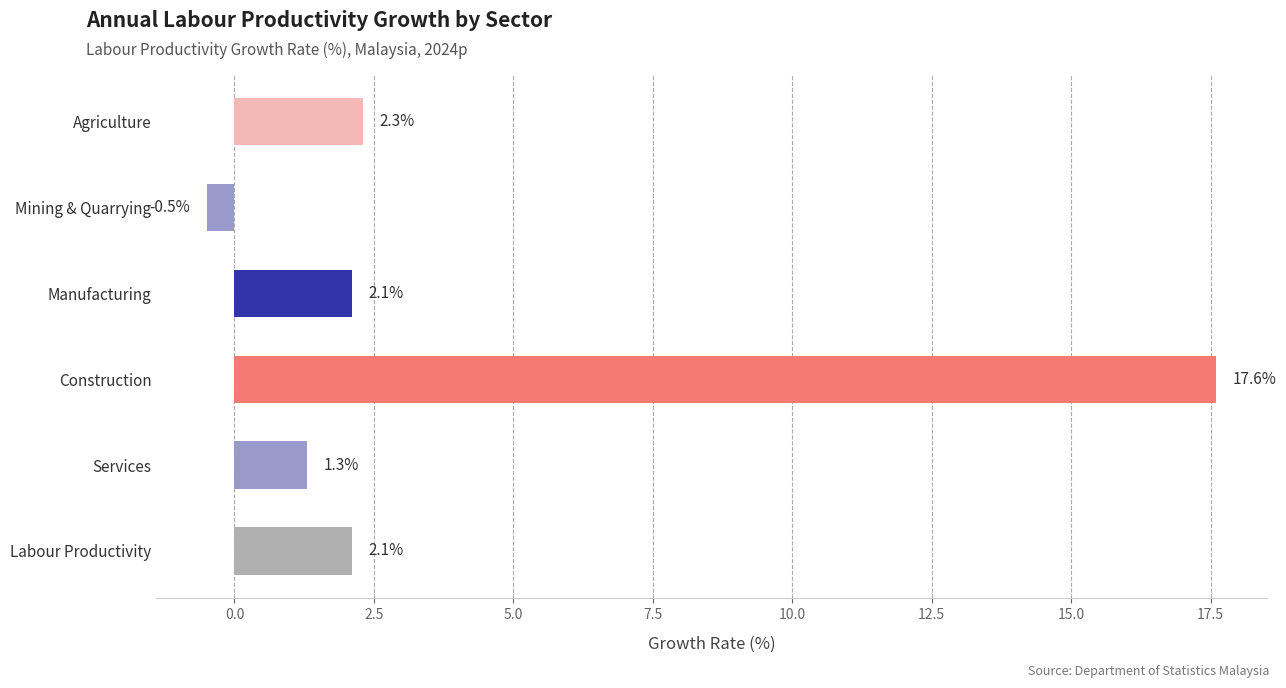

What is the value of the 2nd bar from the top?

-0.5